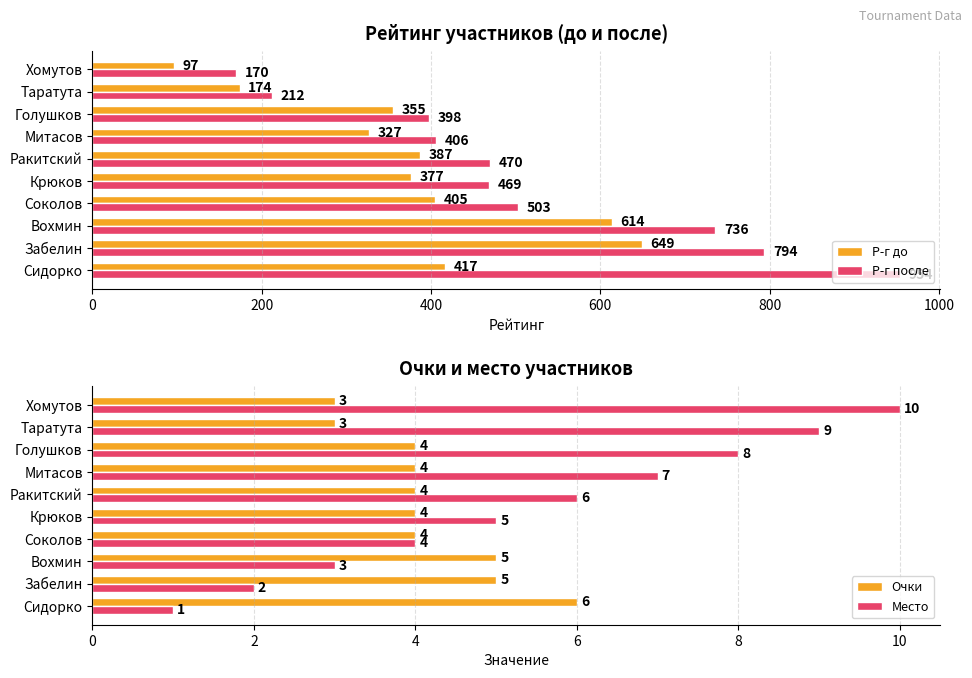

Which series has the largest total across all categories?

Р-г после